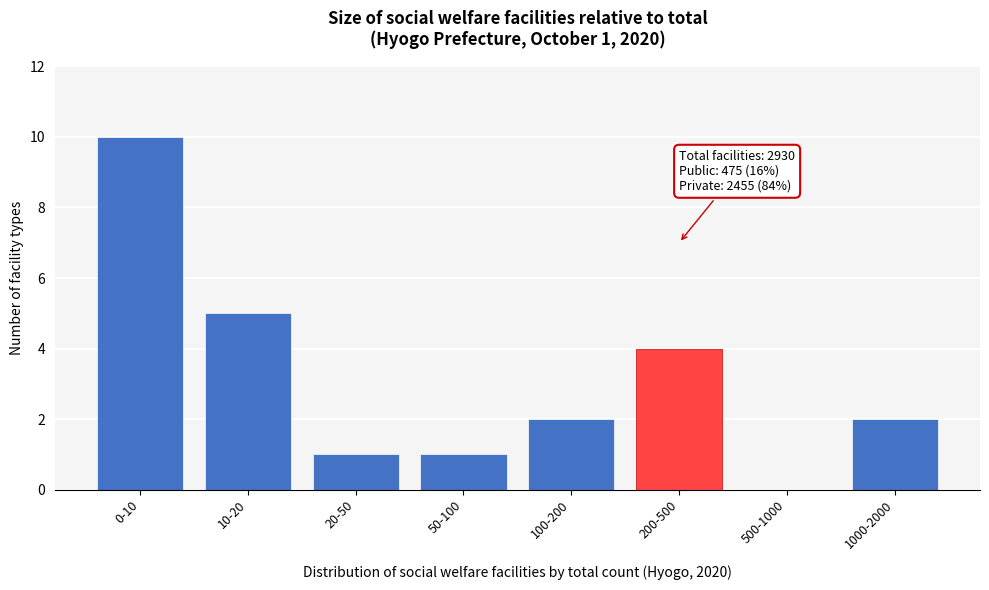

Reading left to right, what are all the values shown in this chart?

0-10=10	10-20=5	20-50=1	50-100=1	100-200=2	200-500=4	500-1000=0	1000-2000=2